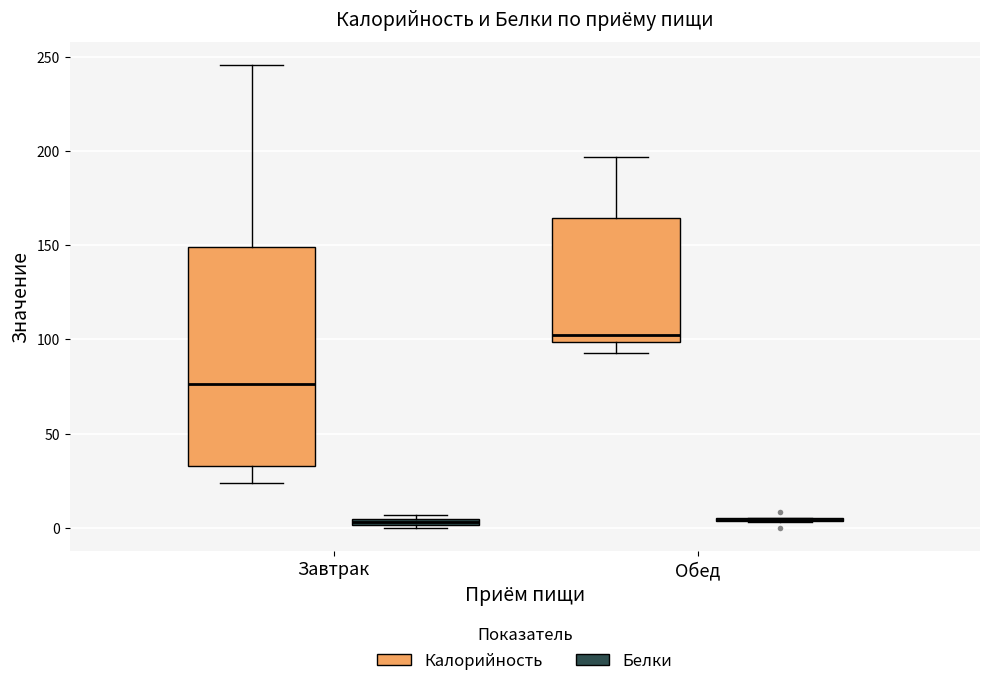

Comparing the boxes themselves (not the whiskers), which one is the tallest?

Завтрак (Калорийность)